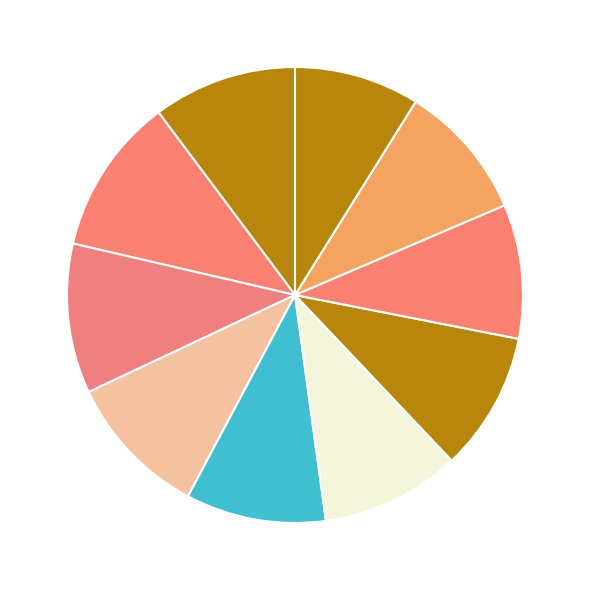

How many segments does this pie chart have?

10